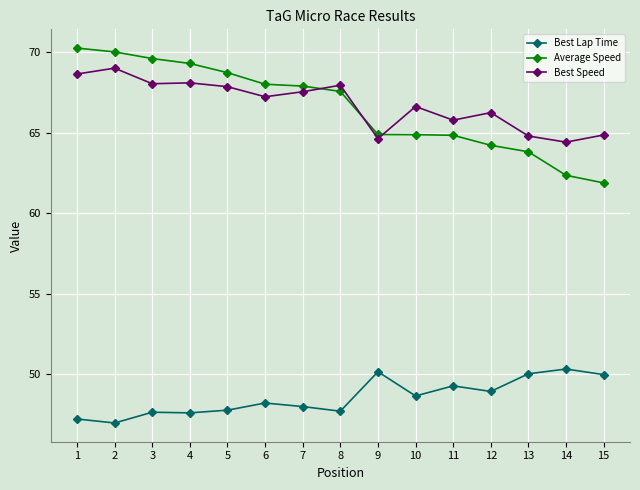

Does the chart display data point markers on the line(s)?

Yes